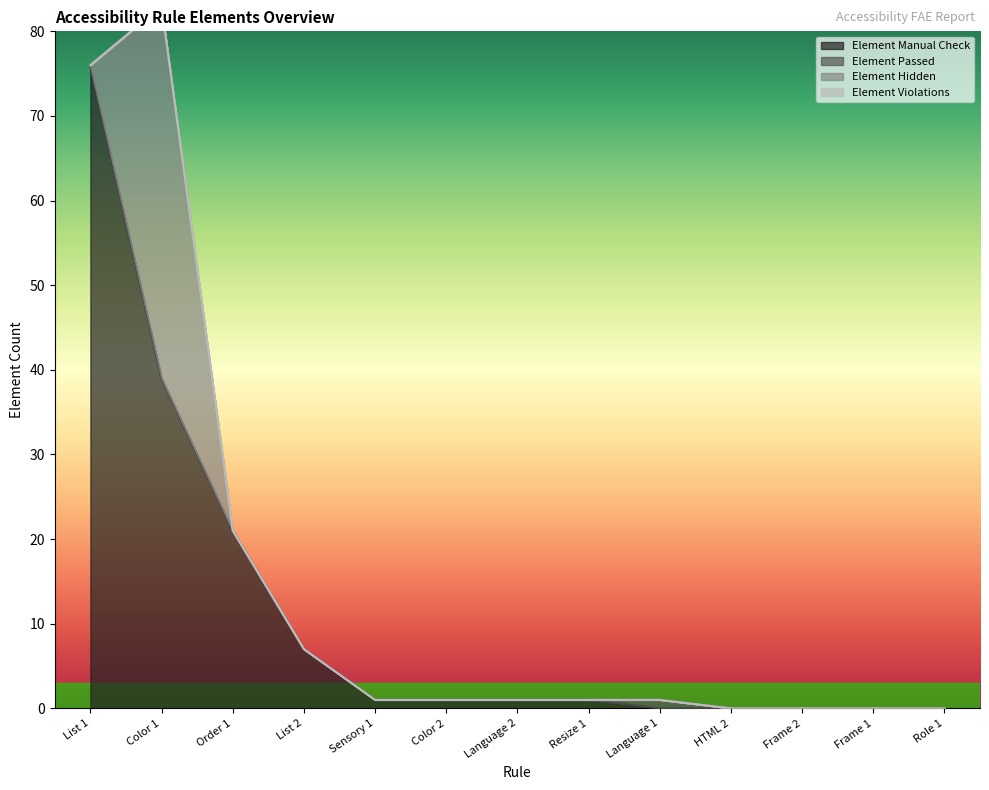

The Element Hidden series shows 75 at Color 1. True or false?

False